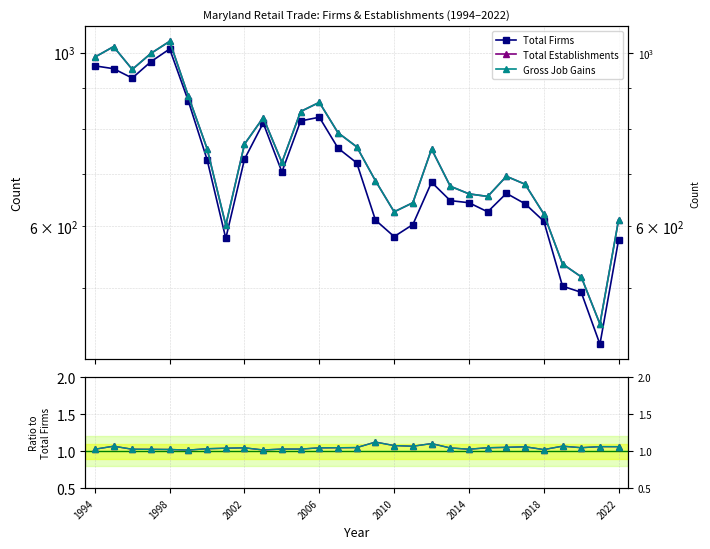

At how many categories does at least one series exceed 465?

28